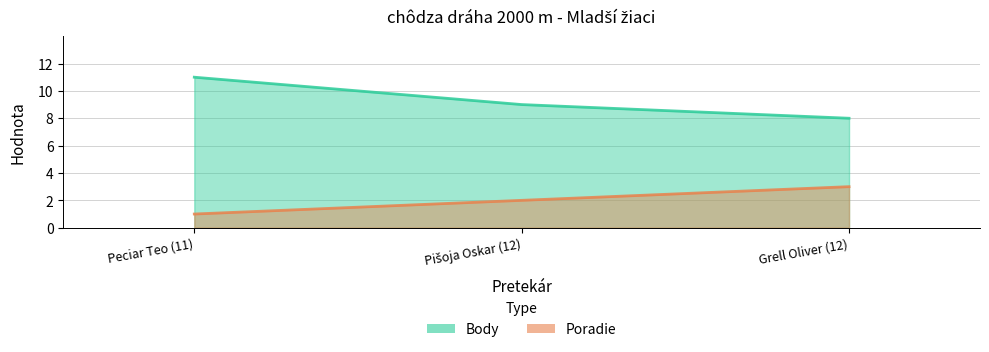

What is the approximate value of Body at Peciar Teo (11)?

11